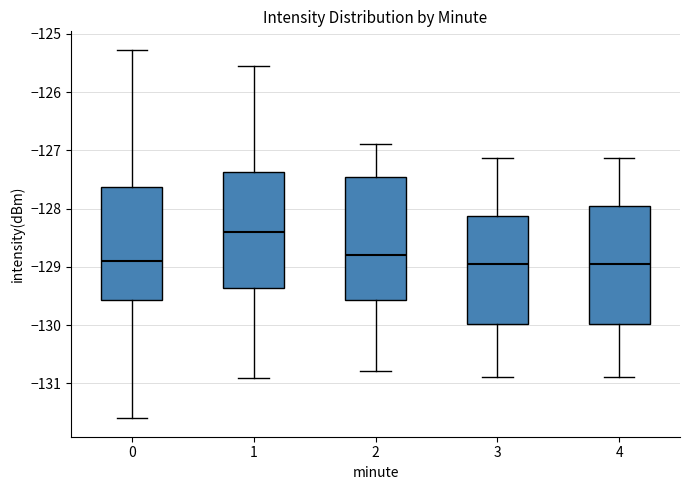

Reading left to right, read every box against the y-axis: the position of its median line, the range the box covers, and the ends of its whiskers. The values are not printed on the chart, so give them approximately, as read against the axis.

0: median -128.9, box -129.6 to -127.6, whiskers -131.6 to -125.3
1: median -128.4, box -129.4 to -127.4, whiskers -130.9 to -125.6
2: median -128.8, box -129.6 to -127.5, whiskers -130.8 to -126.9
3: median -129.0, box -130.0 to -128.1, whiskers -130.9 to -127.1
4: median -129.0, box -130.0 to -128.0, whiskers -130.9 to -127.1